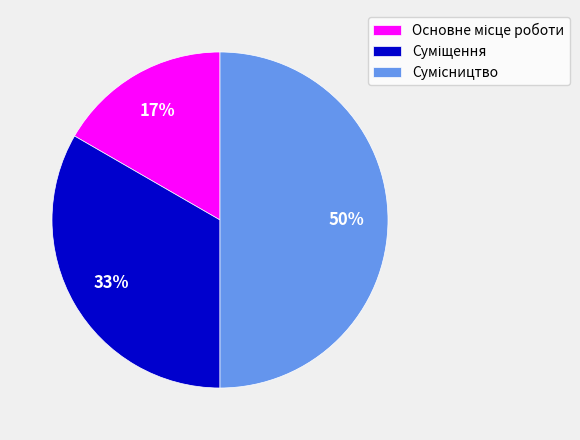

To the nearest percent, what is the average slice percentage?

33%